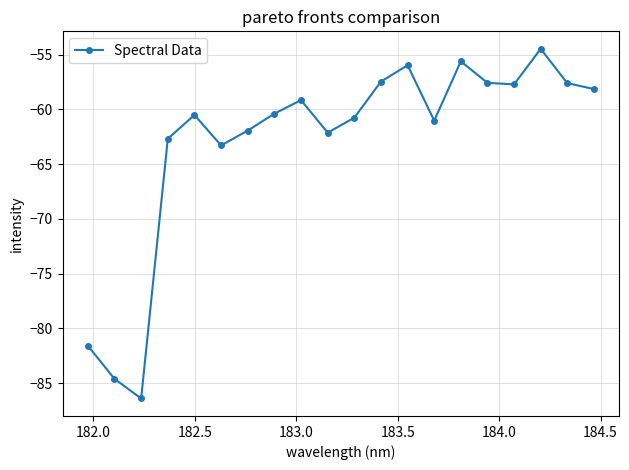

Count the number of values greater than -60.

9